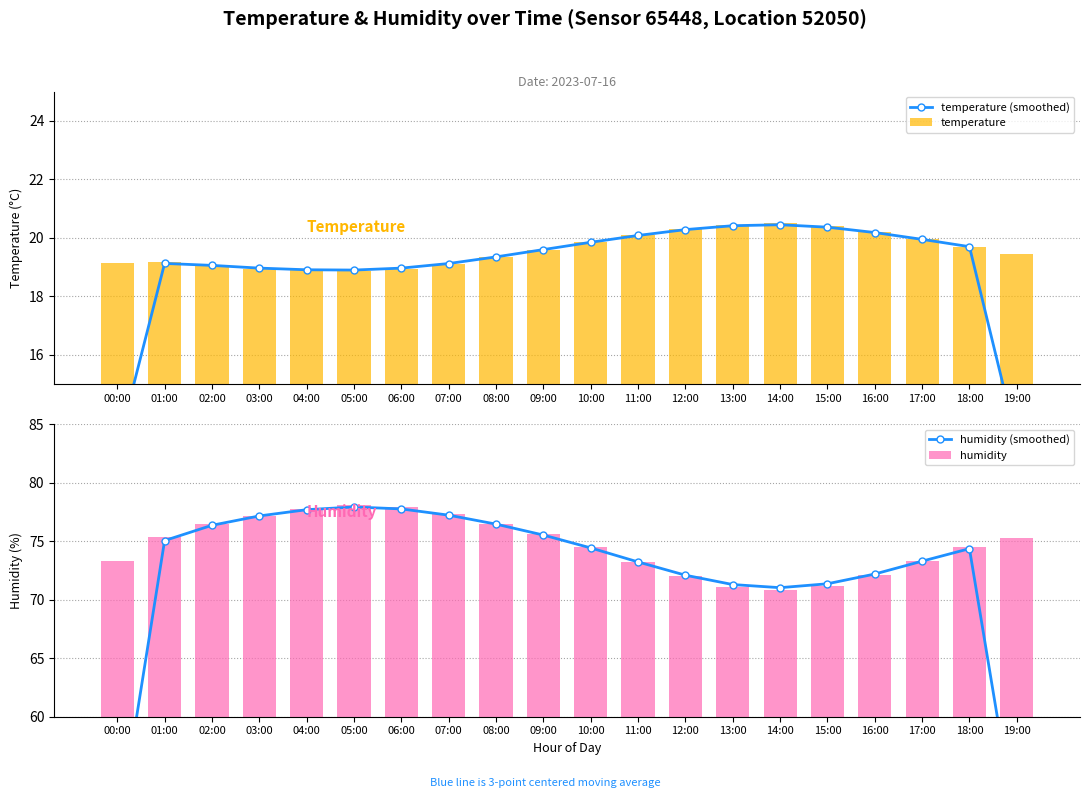

Which category has the lowest value in the humidity series?

14:00